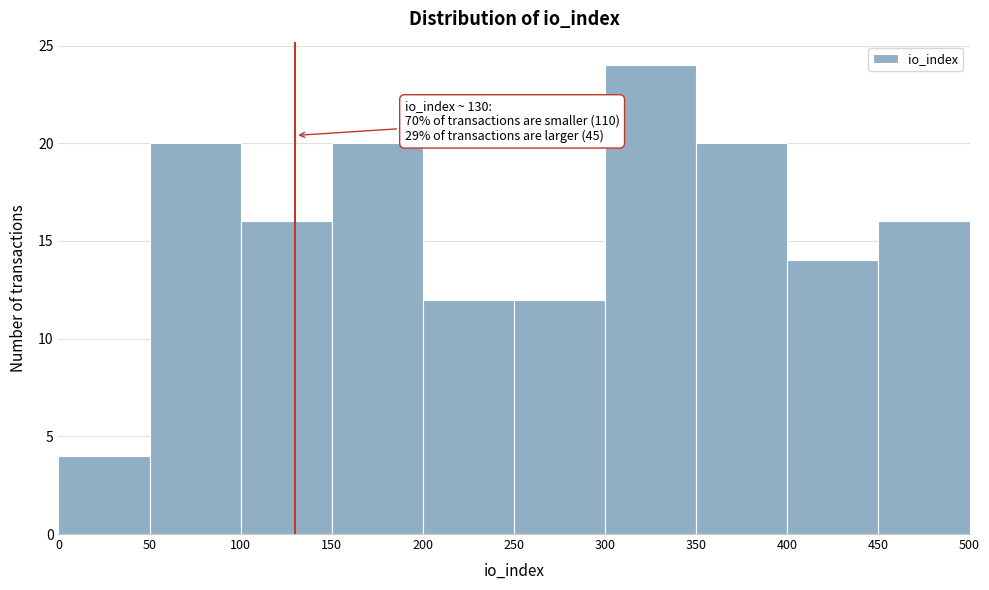

Over which range of the x-axis is the bar tallest?

300 to 350